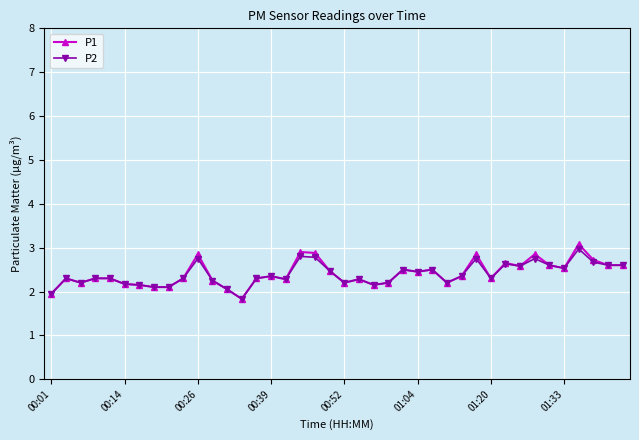

True or false: P2 has more than 2 interior local peaks.

True